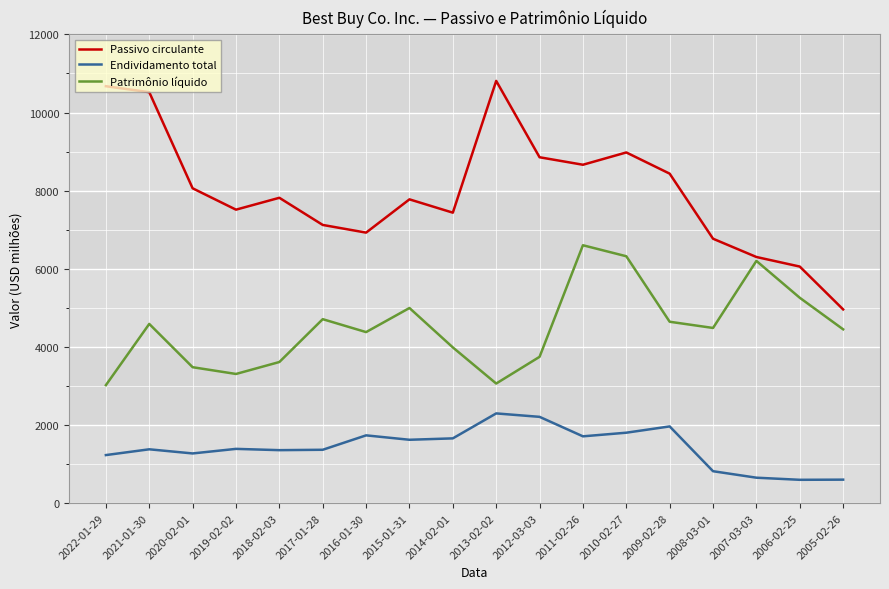

True or false: Endividamento total and Passivo circulante cross at least once.

False